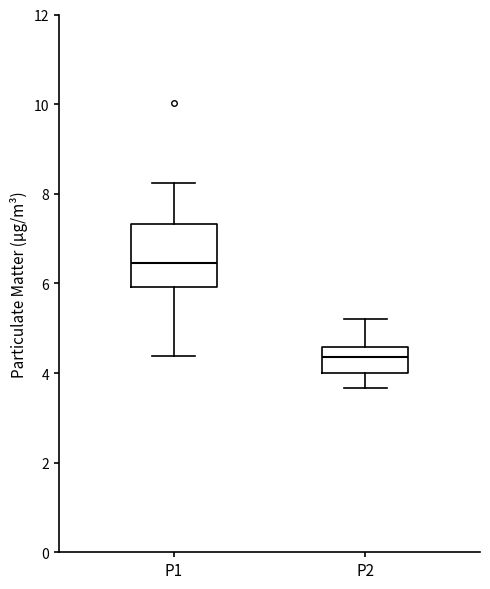

Reading left to right, transcribe this box plot: for each box, give where its median line is, the range the box spans, and where its two whiskers end, as read against the y-axis. The values are not printed on the chart, so give them approximately, as read against the axis.

P1: median 6.4, box 6.0 to 7.4, whiskers 4.4 to 8.2
P2: median 4.4, box 4.0 to 4.6, whiskers 3.6 to 5.2